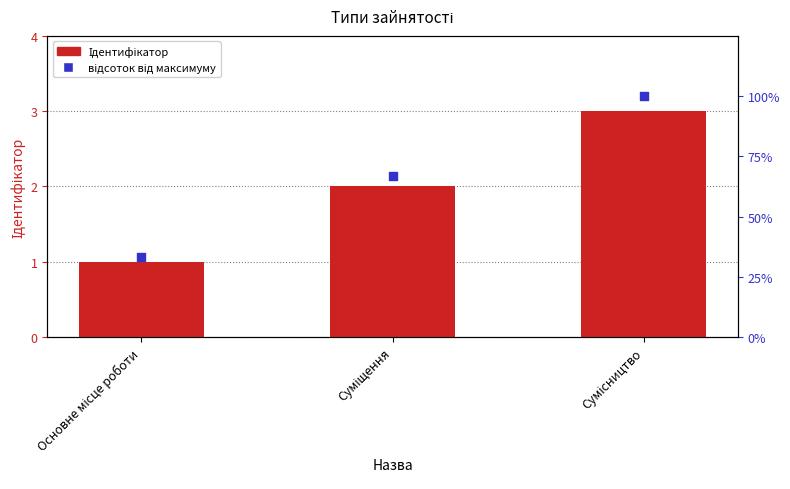

What are all the series names shown in the legend?

Ідентифікатор, відсоток від максимуму